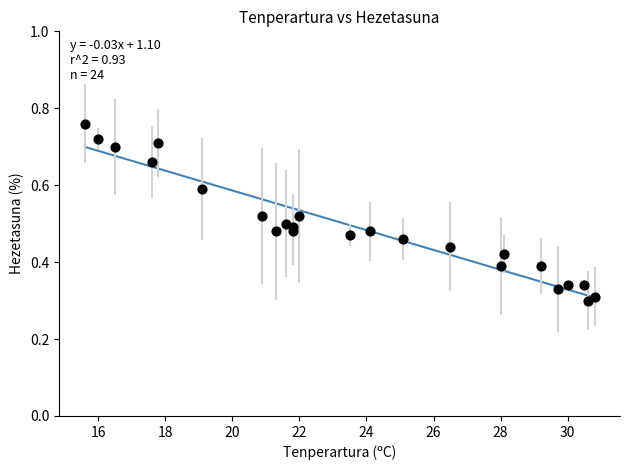

What is the range of X values (max minus min)?

15.2